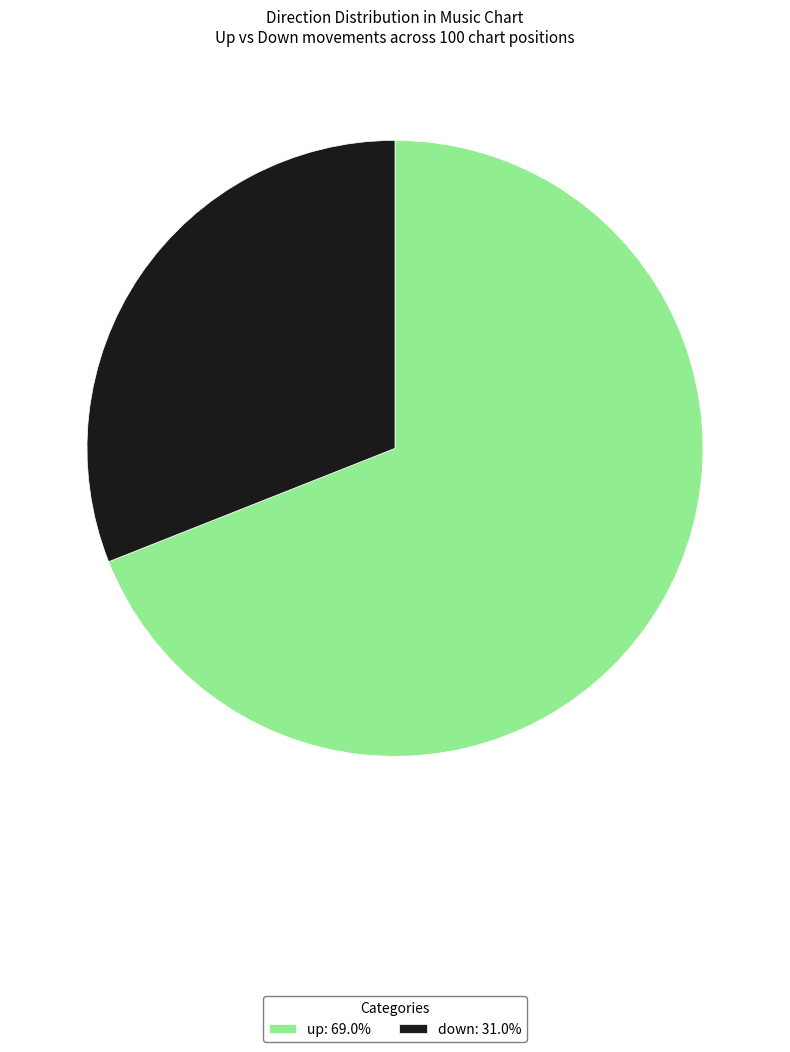

Which slice is the smallest?

down